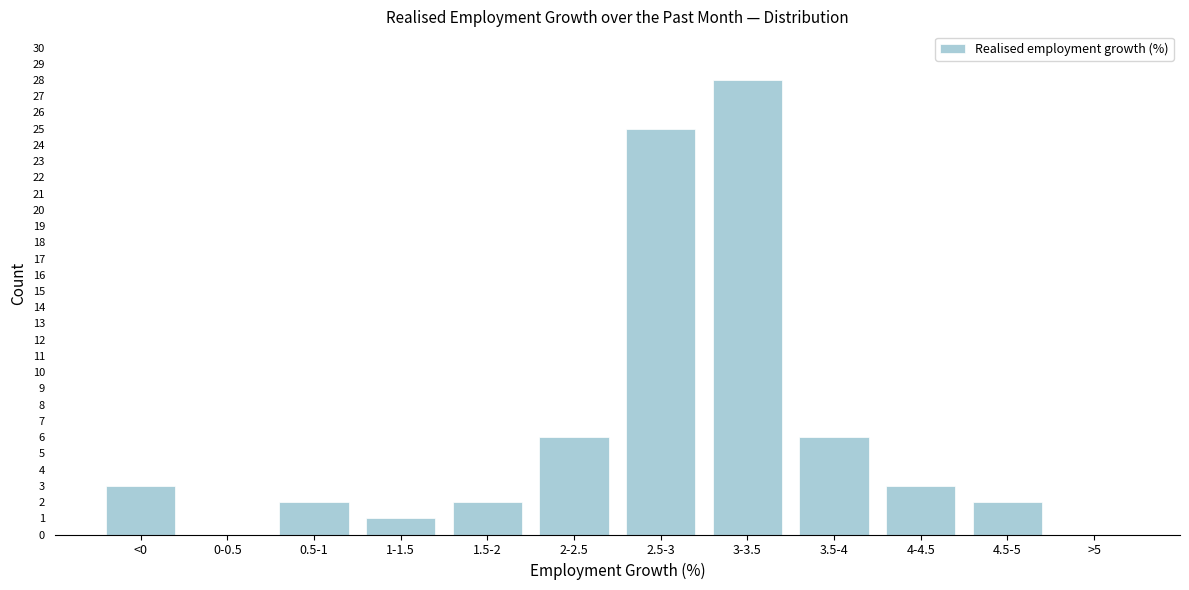

Reading left to right, extract all data points from this chart.

<0=3	0-0.5=0	0.5-1=2	1-1.5=1	1.5-2=2	2-2.5=6	2.5-3=25	3-3.5=28	3.5-4=6	4-4.5=3	4.5-5=2	>5=0